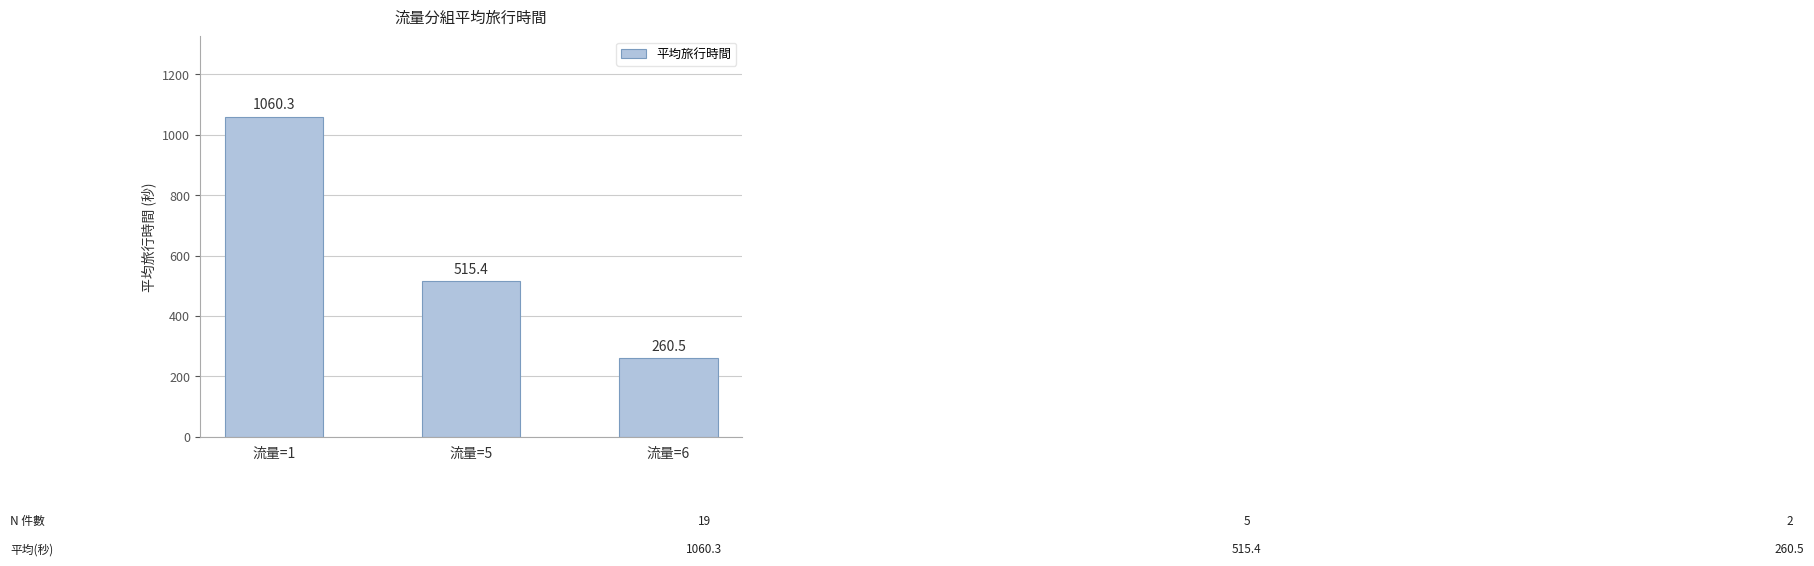

How many distinct data groups are displayed?

1